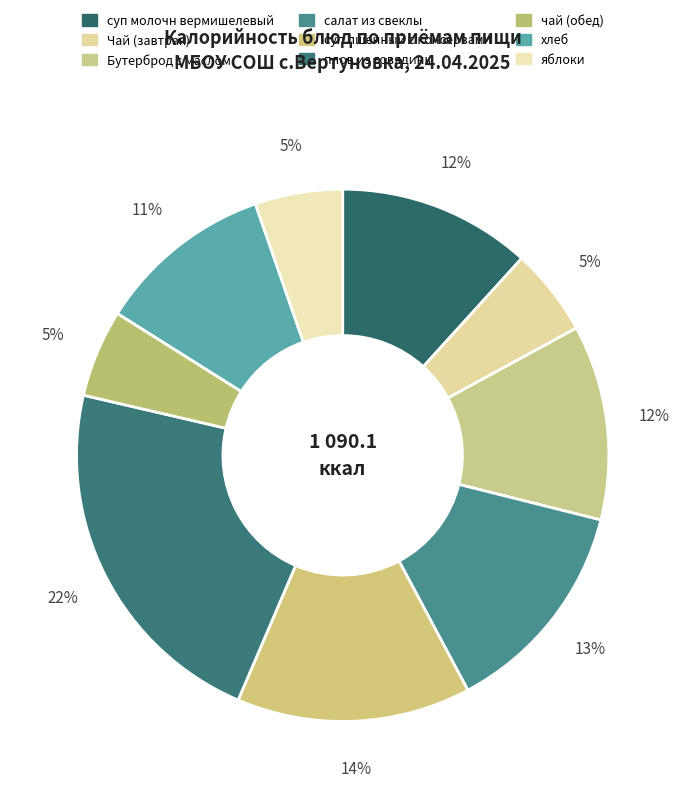

What is the largest slice in the pie chart?

плов из говядины